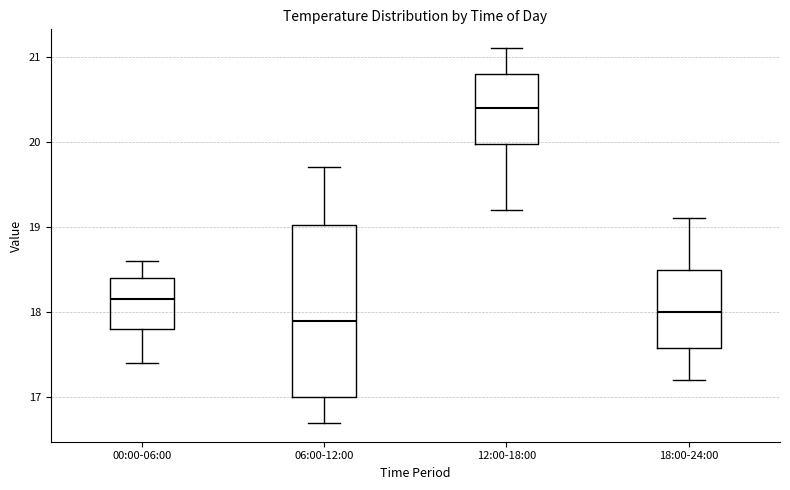

Comparing the boxes themselves (not the whiskers), which one is the tallest?

06:00-12:00